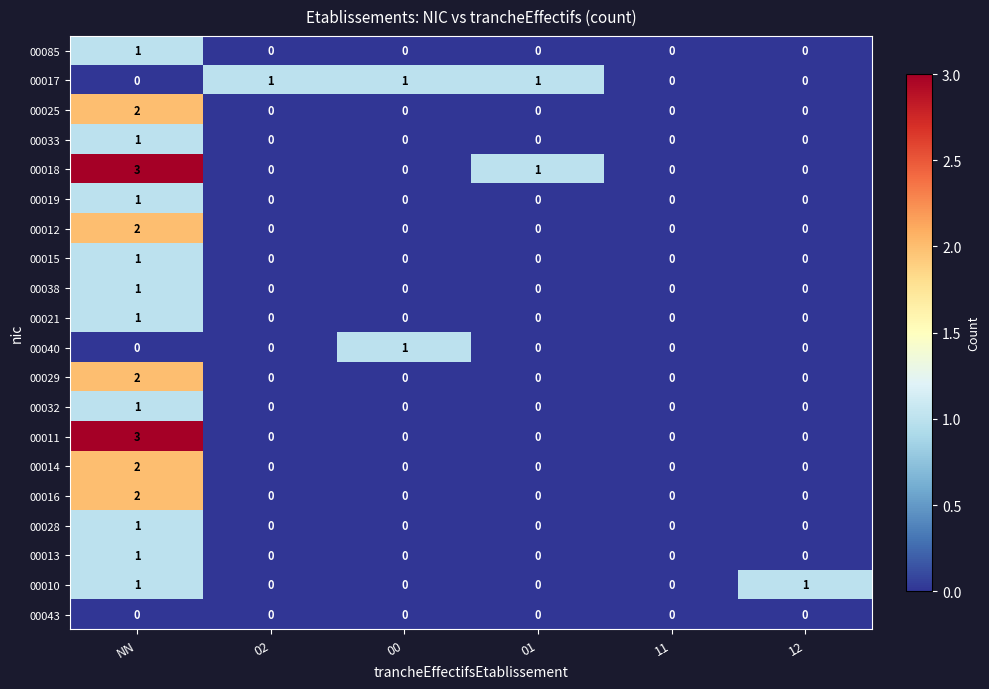

How many positive values does the 00017 series have?

3